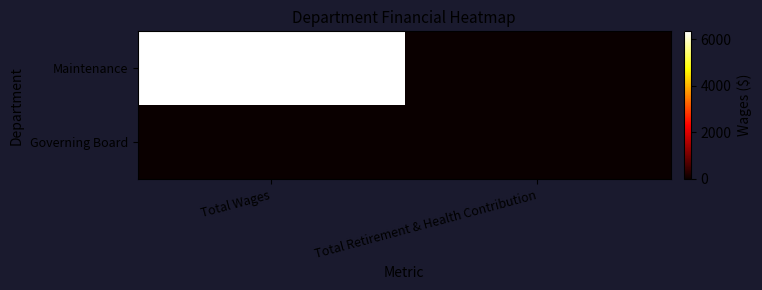

What is the difference between the highest and lowest values at Total Wages?

6340